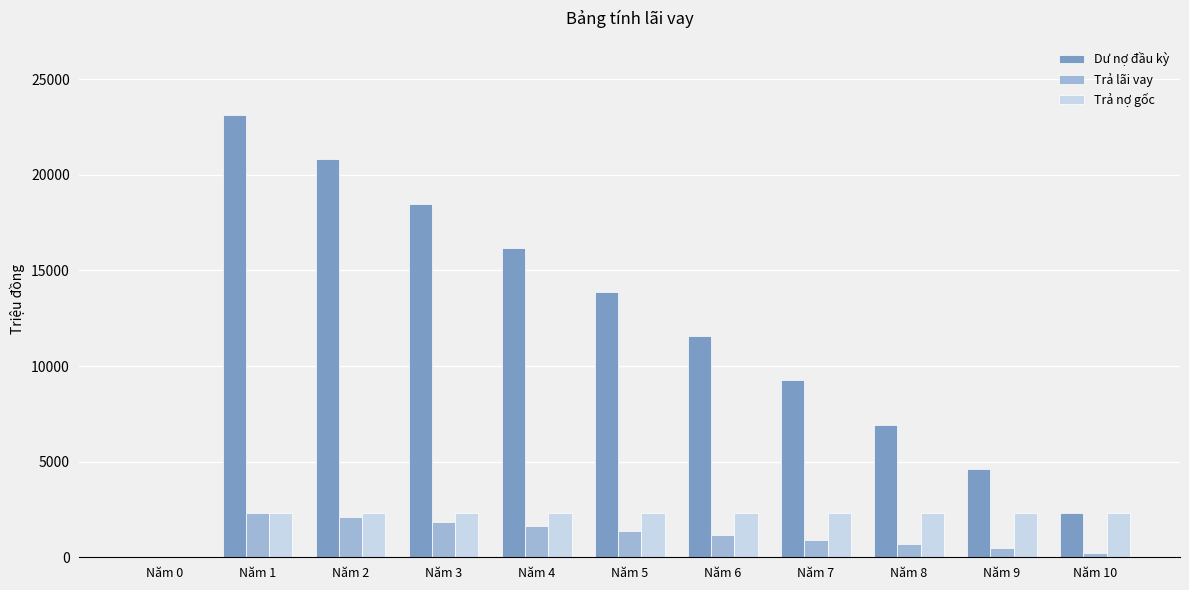

What is the greatest value displayed?

23116.7